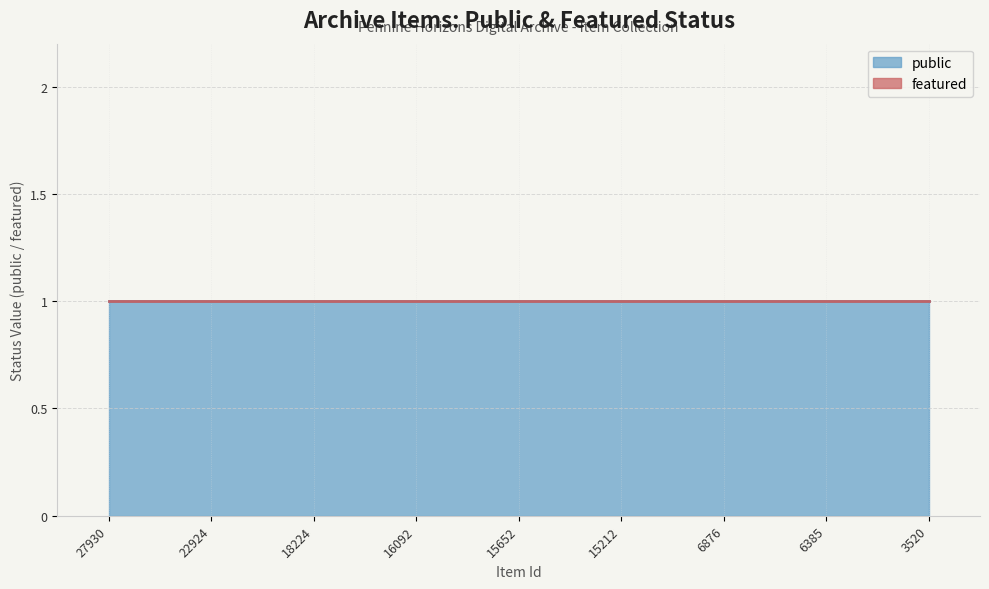

Reading left to right, extract all data points from this chart.

public: 1	1	1	1	1	1	1	1	1
featured: 0	0	0	0	0	0	0	0	0